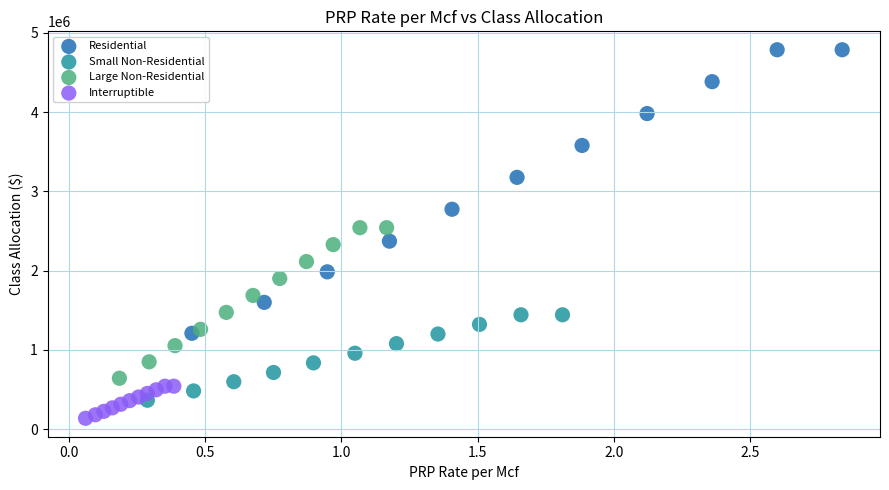

Which series has the widest spread of Y values?

Residential